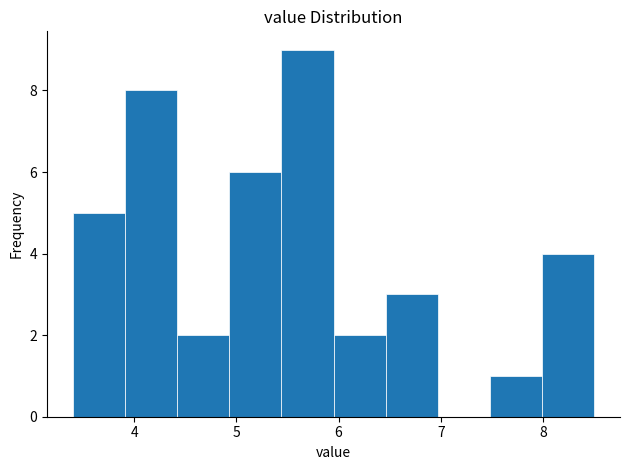

How tall is the bar that spans 7.48 to 7.99 on the x-axis? Neither the bar edges nor the heights are printed on the chart, so give them approximately, as read against the axes.

1